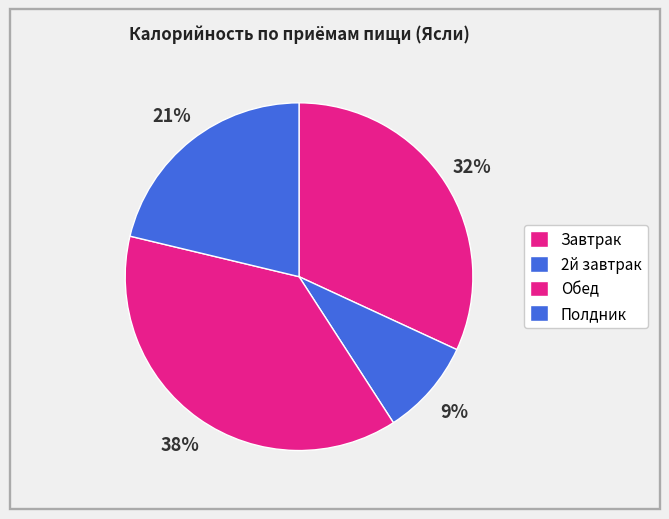

Which has a higher value, Полдник or Завтрак?

Завтрак